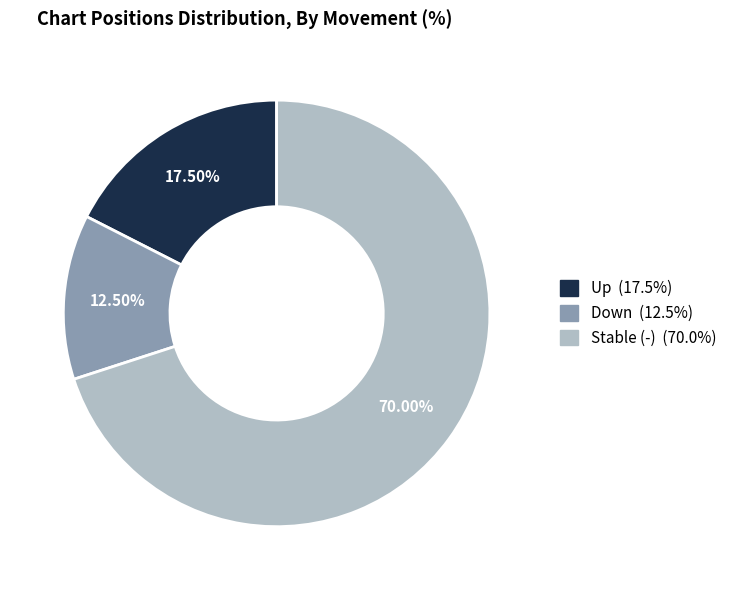

Does any single category account for the majority?

Yes